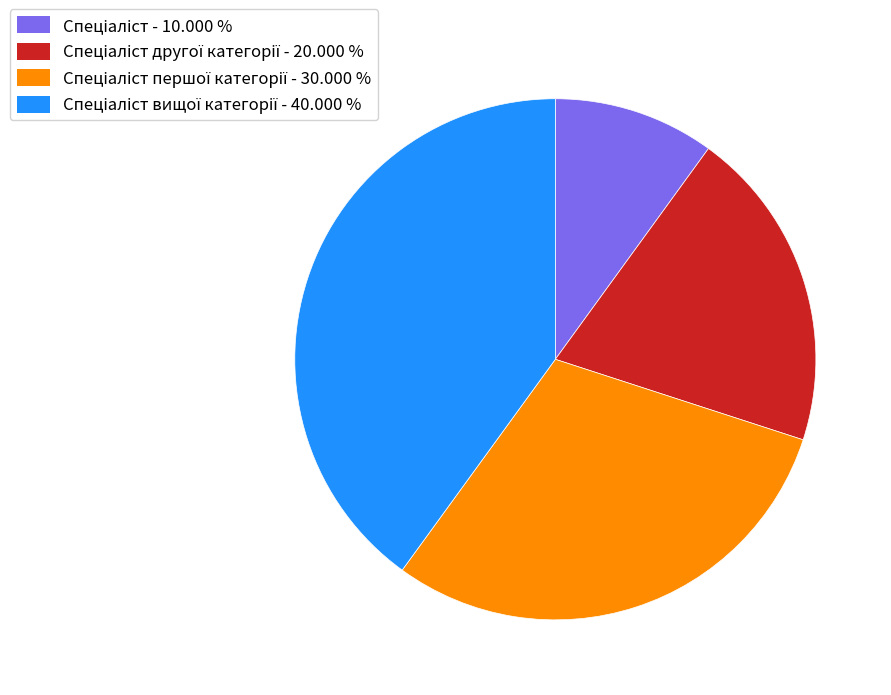

Does any single category account for the majority?

No